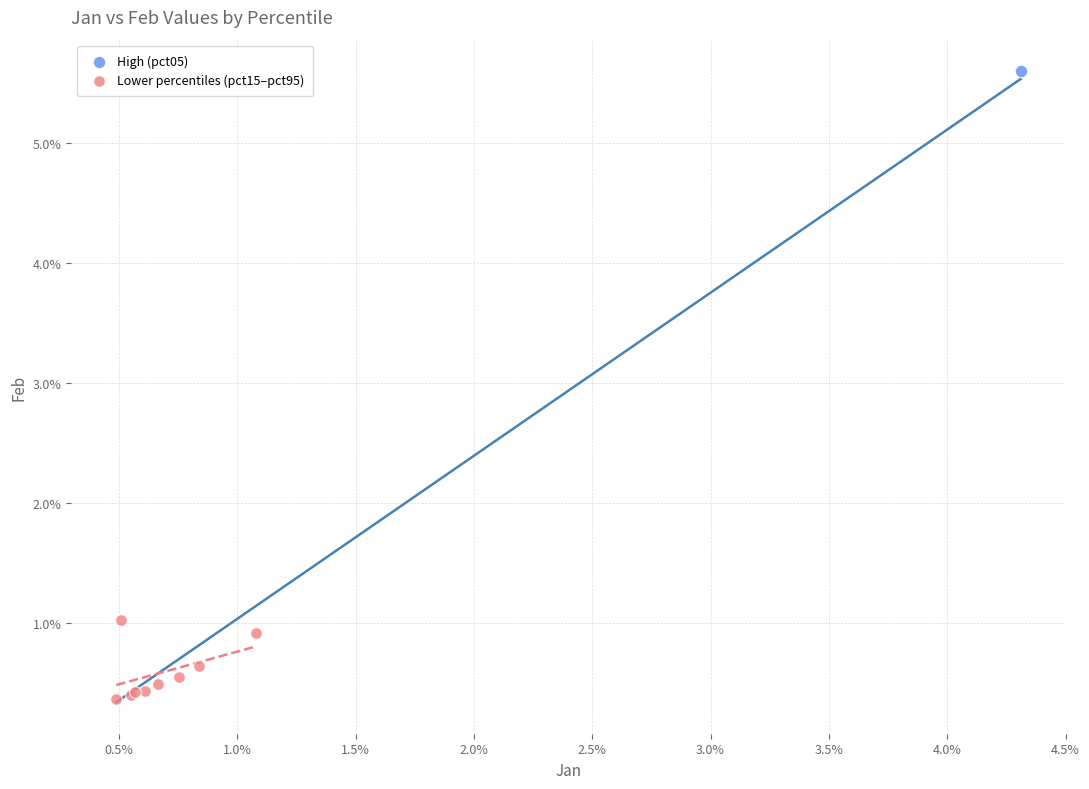

What are all the series names shown in the legend?

High (pct05), Lower percentiles (pct15–pct95)